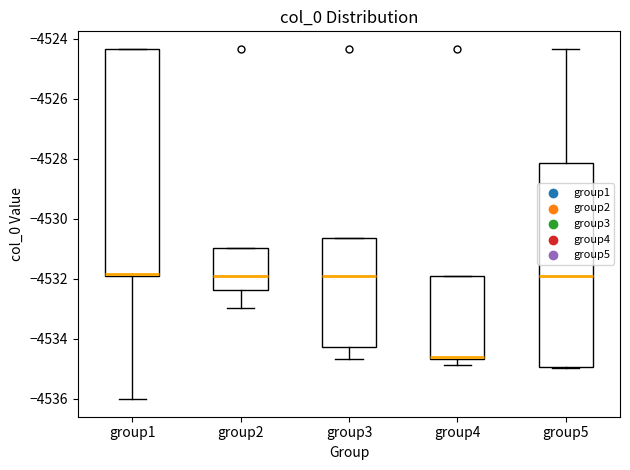

Reading left to right, read every box against the y-axis: the position of its median line, the range the box covers, and the ends of its whiskers. The values are not printed on the chart, so give them approximately, as read against the axis.

group1: median -4531.8, box -4532.0 to -4524.4, whiskers -4536.0 to -4524.4
group2: median -4532.0, box -4532.4 to -4531.0, whiskers -4533.0 to -4531.0
group3: median -4532.0, box -4534.2 to -4530.6, whiskers -4534.6 to -4530.6
group4: median -4534.6, box -4534.6 to -4532.0, whiskers -4534.8 to -4532.0
group5: median -4532.0, box -4535.0 to -4528.2, whiskers -4535.0 to -4524.4